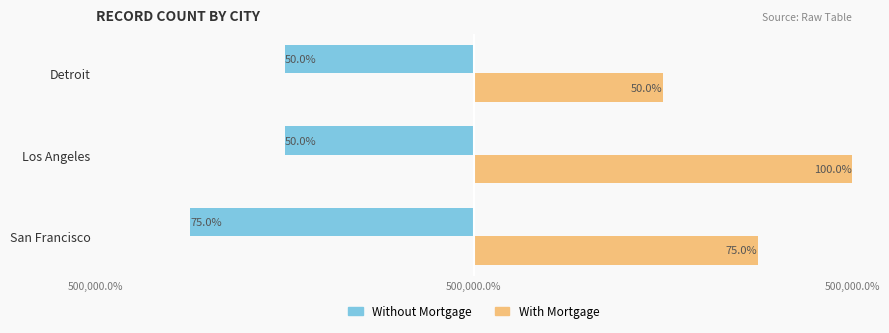

Between Los Angeles and Detroit, which series saw the biggest shift?

With Mortgage